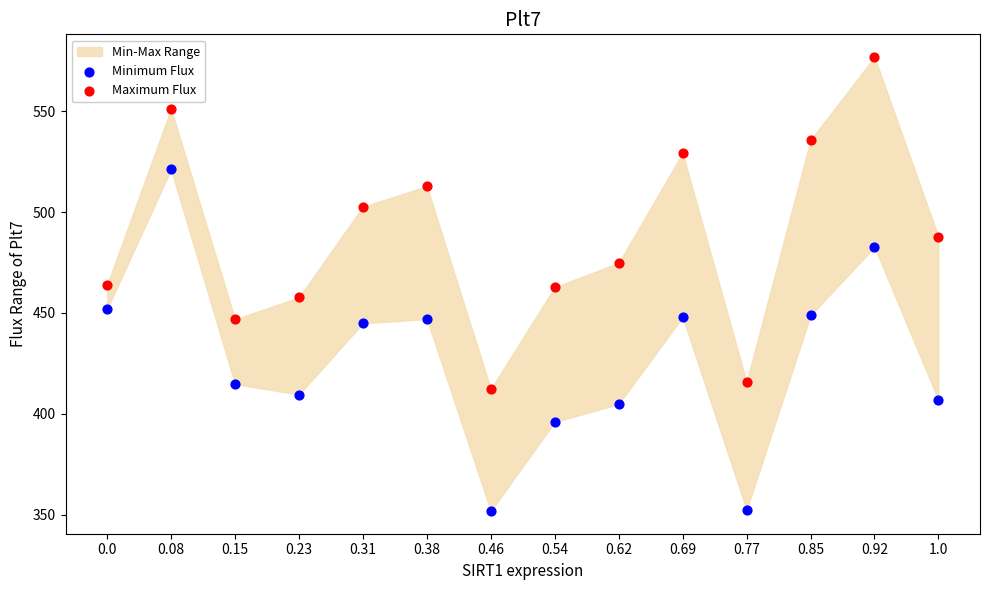

Across all data points, what is the range of Y values (max minus min)?

224.9